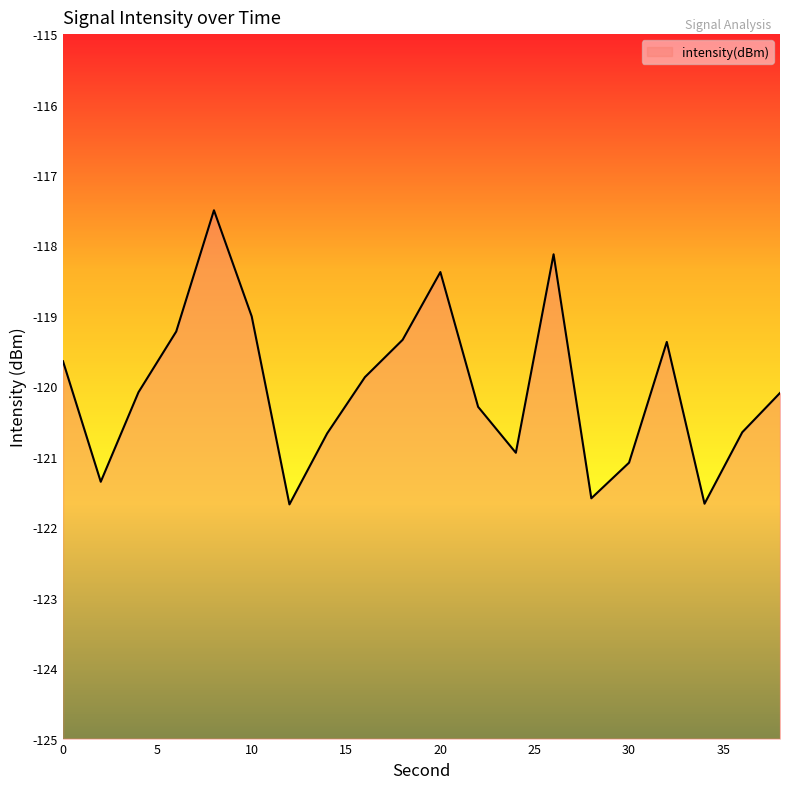

Reading right to left, extract all data points from this chart.

38=-120.1	36=-120.7	34=-121.7	32=-119.4	30=-121.1	28=-121.6	26=-118.1	24=-120.9	22=-120.3	20=-118.4	18=-119.3	16=-119.9	14=-120.7	12=-121.7	10=-119.0	8=-117.5	6=-119.2	4=-120.1	2=-121.4	0=-119.6